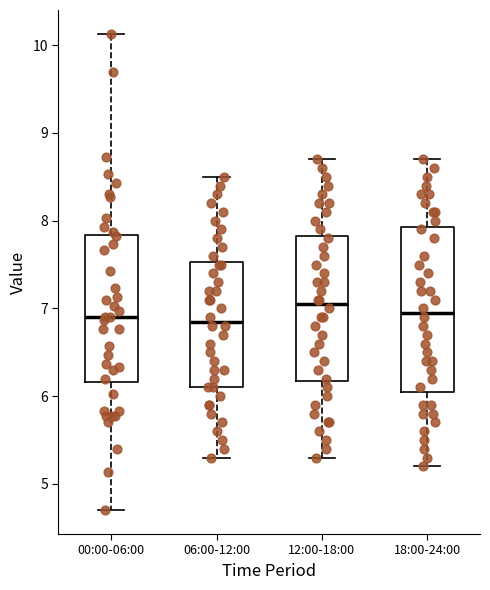

Comparing the boxes themselves (not the whiskers), which one is the tallest?

18:00-24:00